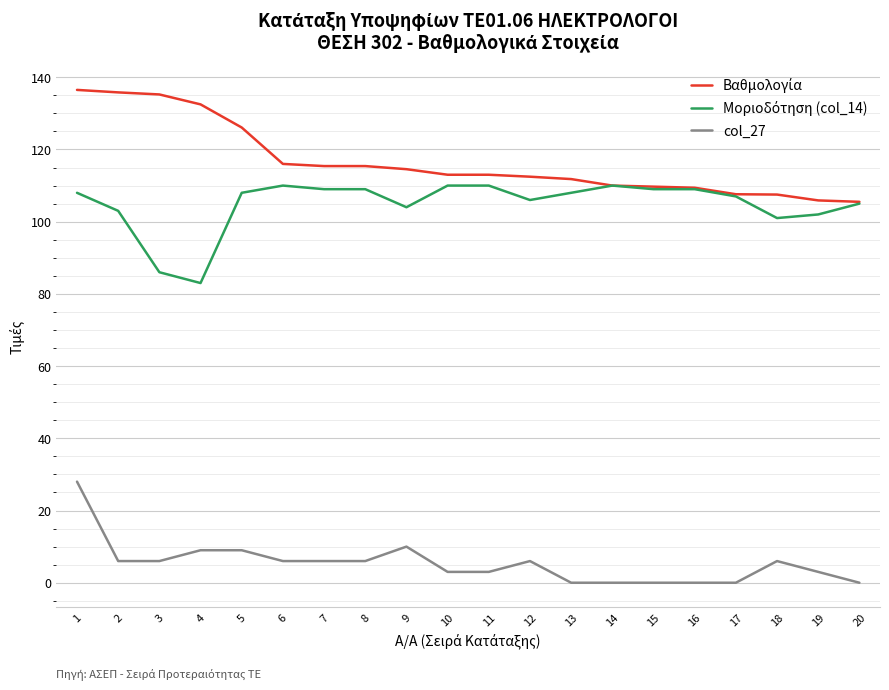

What is the maximum value shown in the chart?

136.5